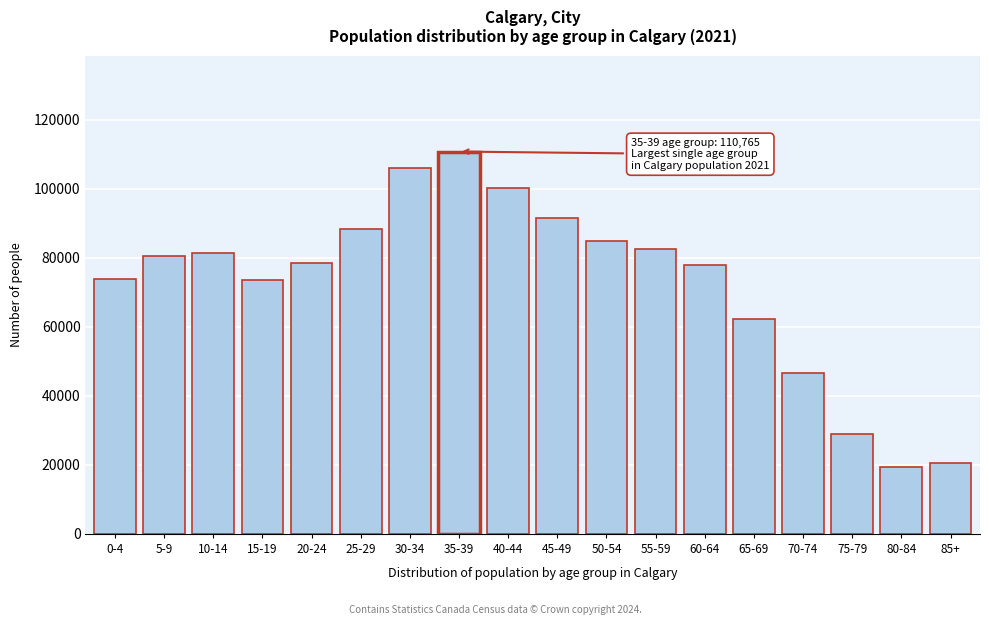

What is the label of the 8th bar from the left?

35-39